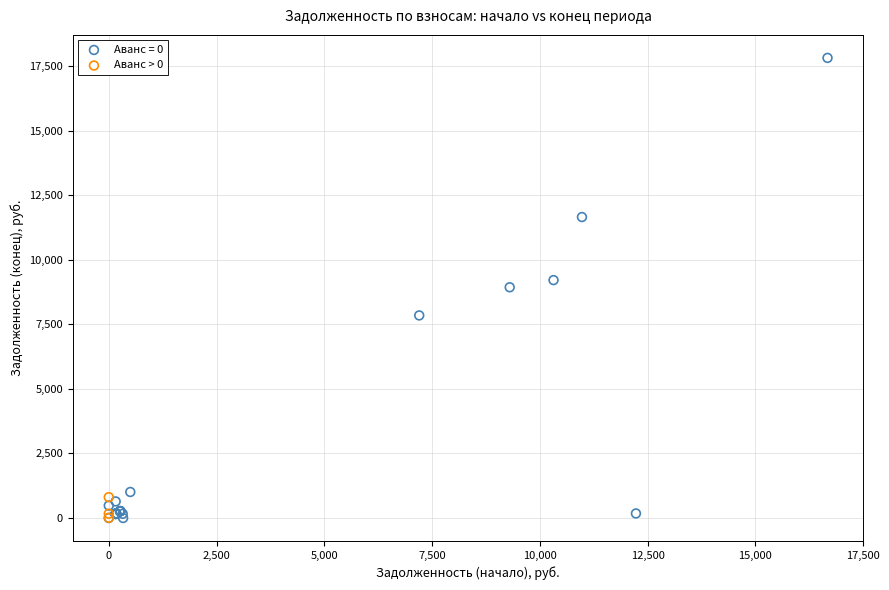

Which series has the largest Y range (max minus min)?

Аванс = 0